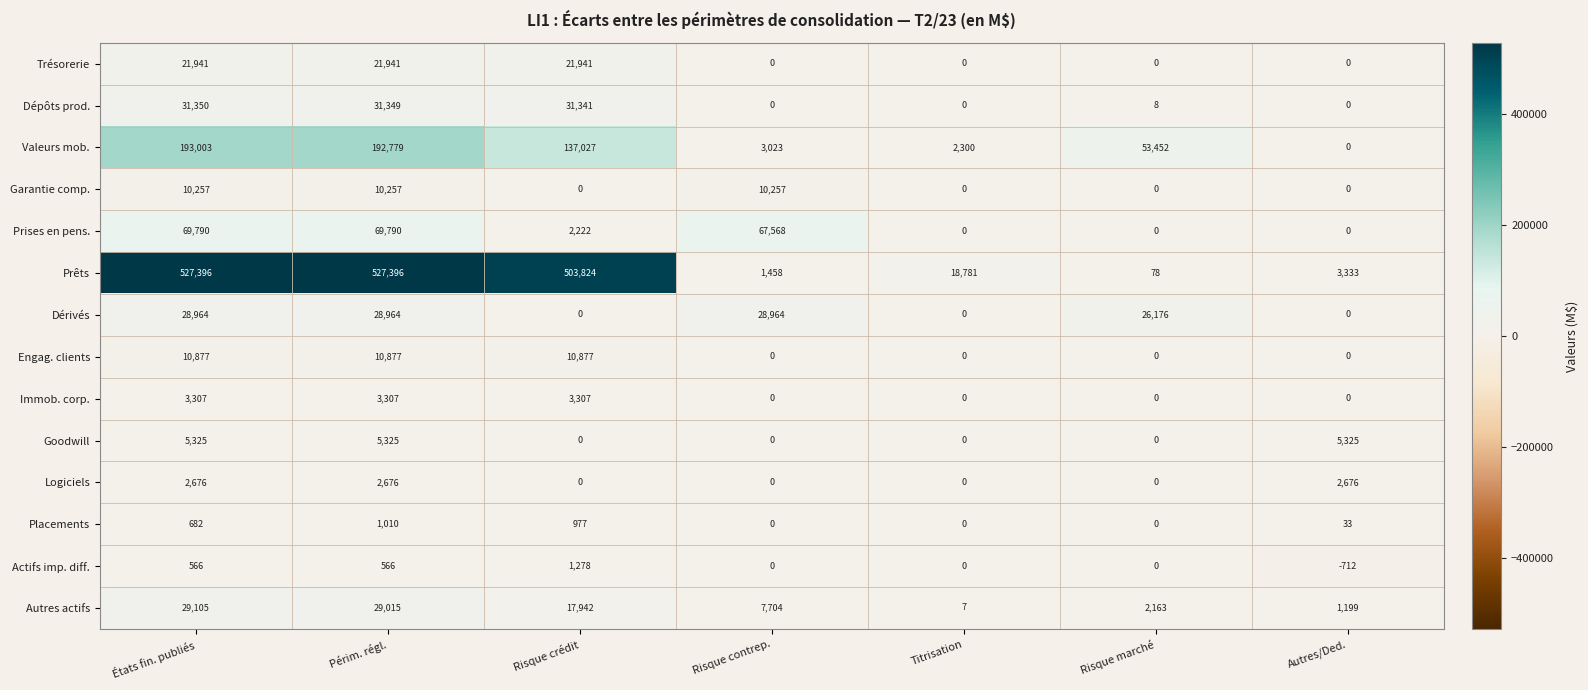

Count the number of categories in the chart.

7